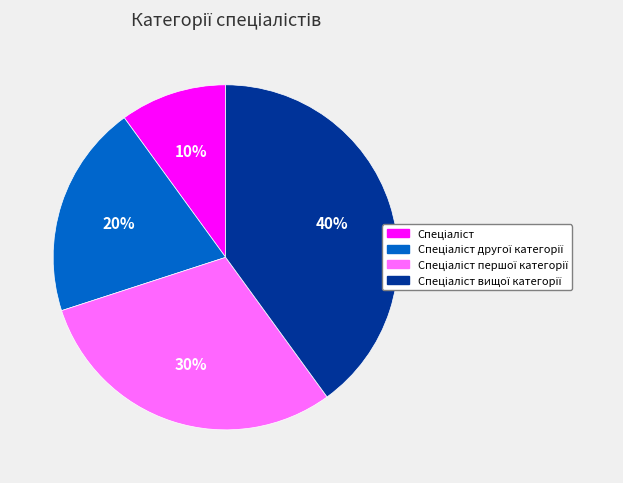

Is there any slice that represents more than half of the pie?

No